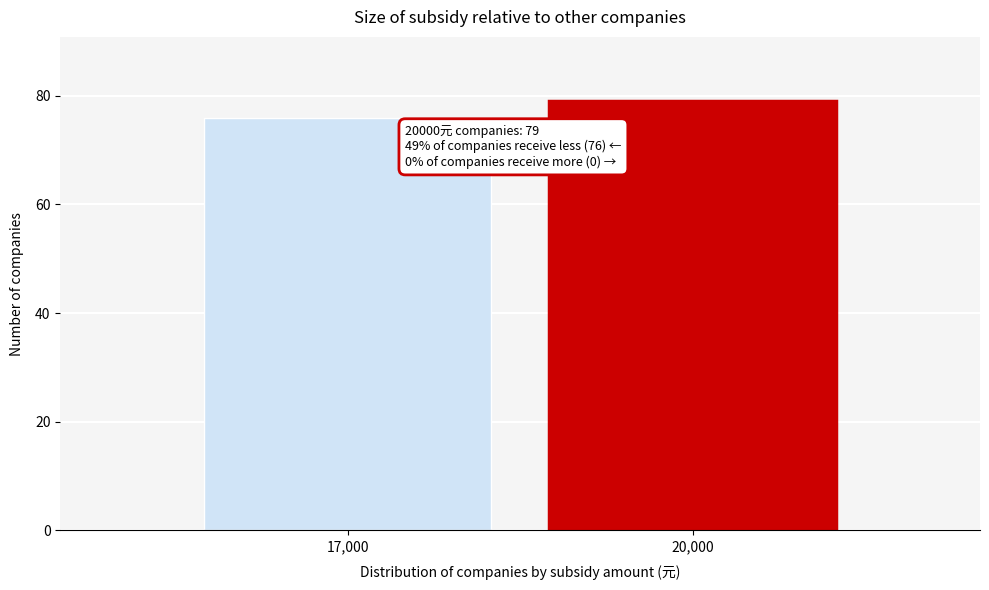

Reading left to right, extract all data points from this chart.

76	79